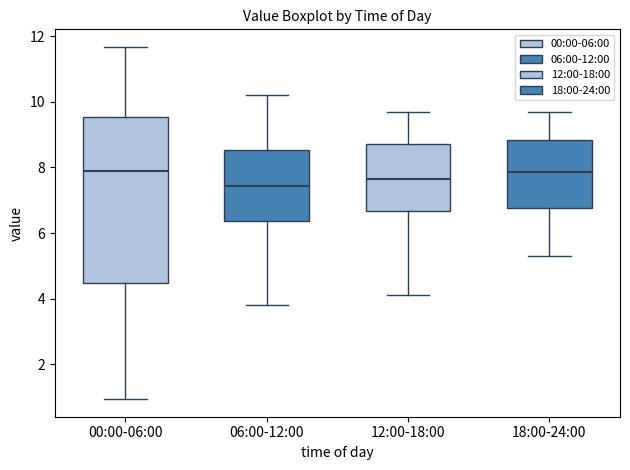

Which box is the tallest, from its lower edge to its upper edge?

00:00-06:00